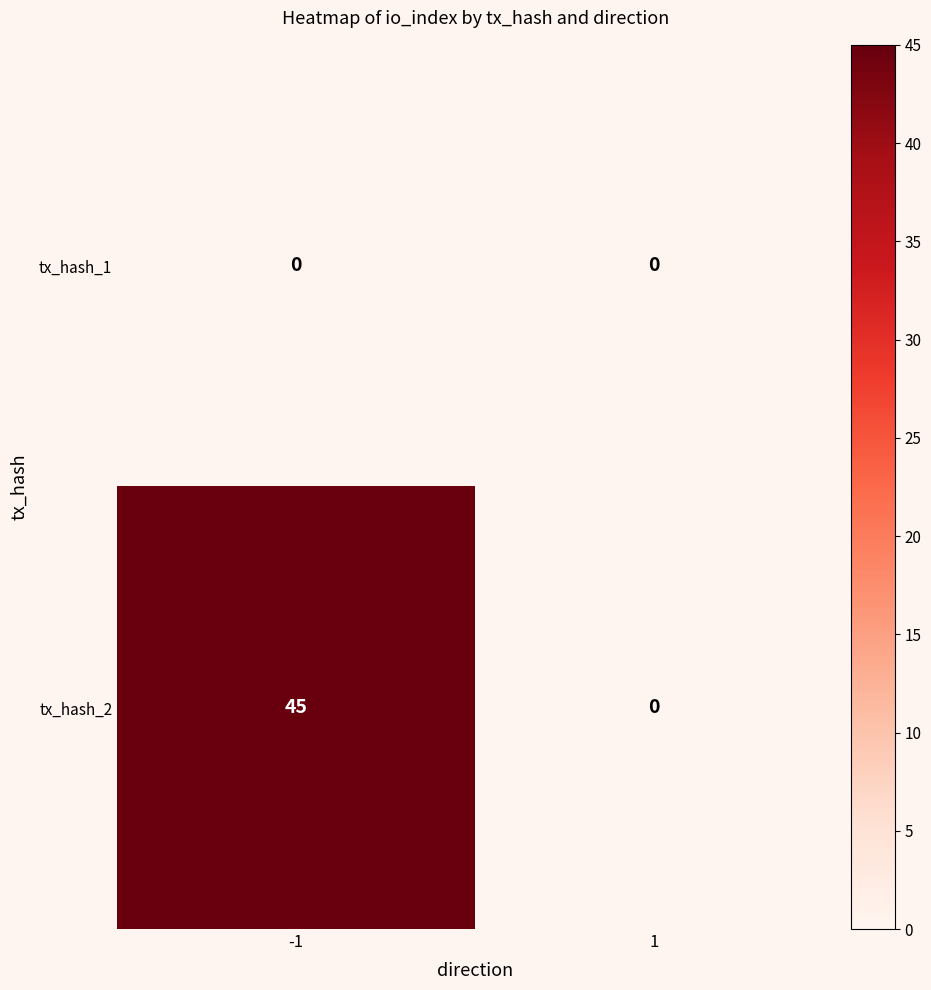

What is the sum of all tx_hash_2 values?

45